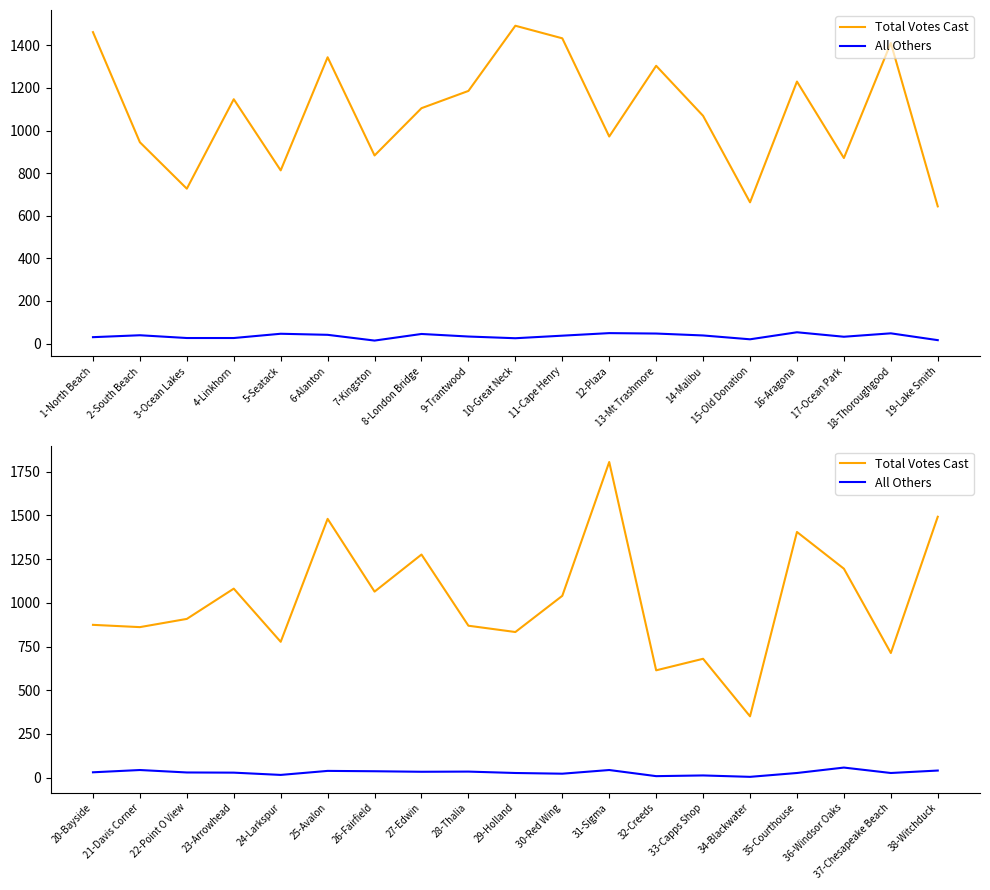

Which series changed the most between 22-Point O View and 29-Holland?

Total Votes Cast